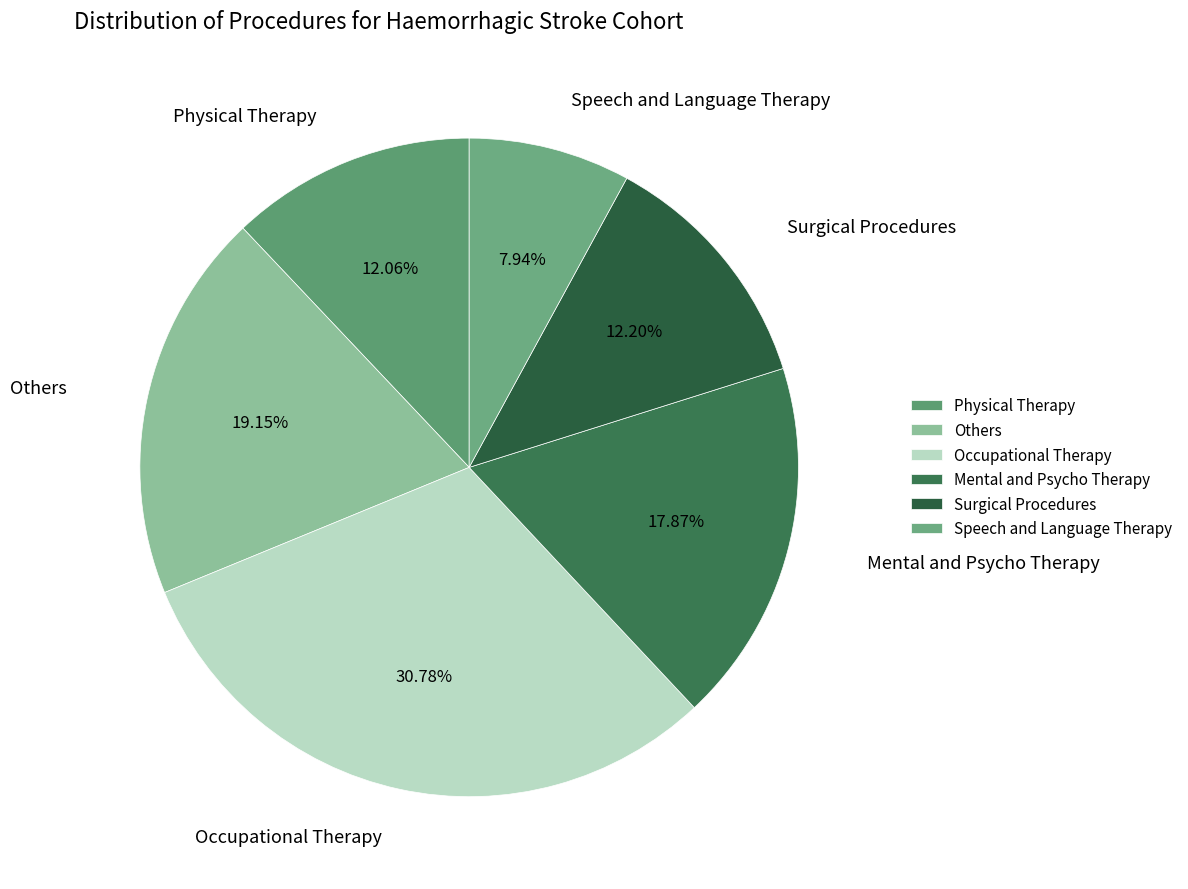

Do Surgical Procedures and Others together represent more than half of the pie?

No